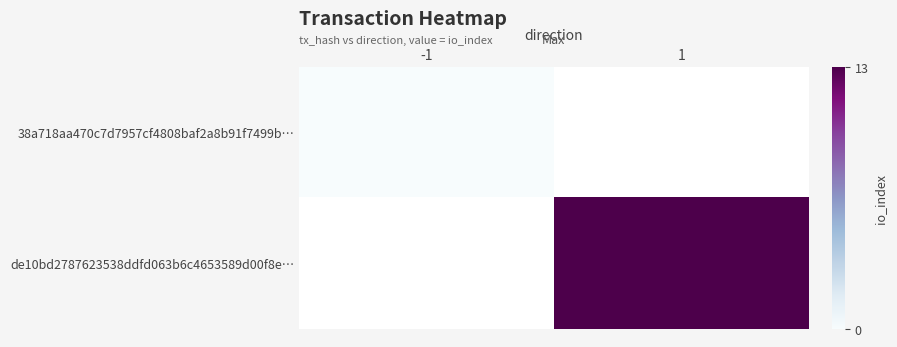

Between -1 and 1, which is larger?

1